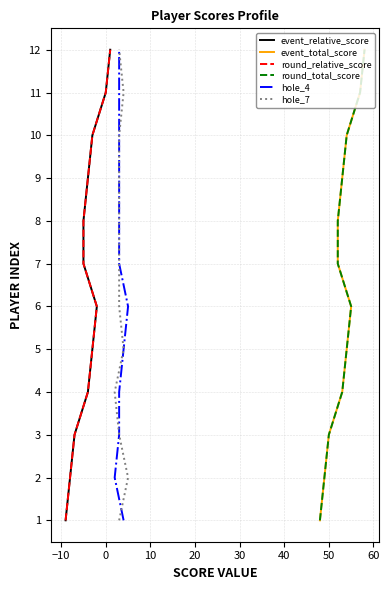

What are all the series names shown in the legend?

event_relative_score, event_total_score, round_relative_score, round_total_score, hole_4, hole_7